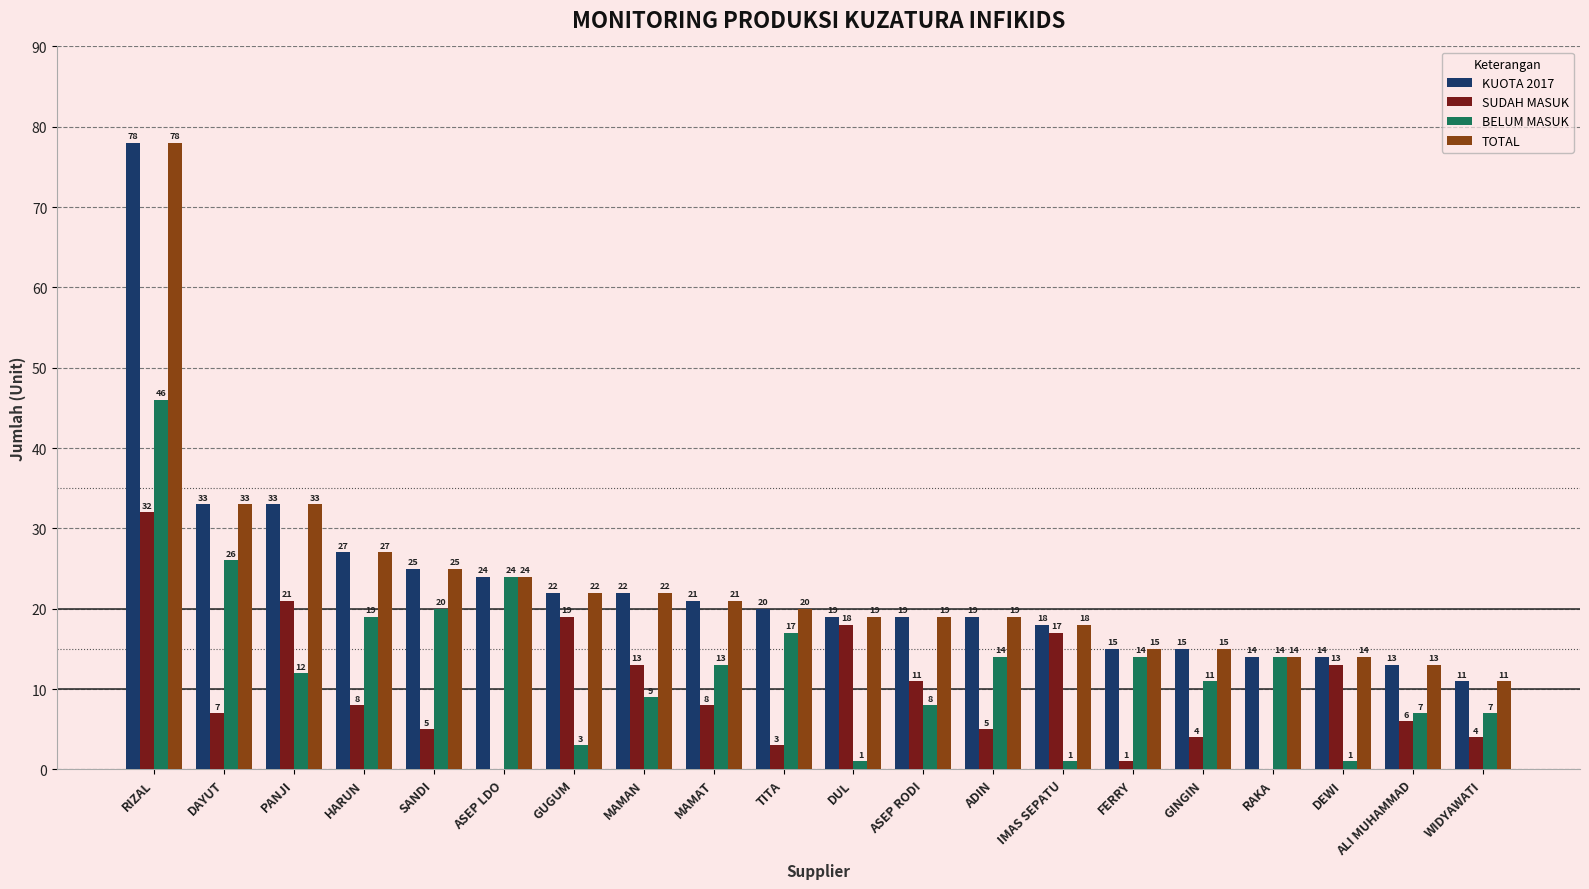

Reading right to left, transcribe all the data shown in this chart.

KUOTA 2017: WIDYAWATI=11	ALI MUHAMMAD=13	DEWI=14	RAKA=14	GINGIN=15	FERRY=15	IMAS SEPATU=18	ADIN=19	ASEP RODI=19	DUL=19	TITA=20	MAMAT=21	MAMAN=22	GUGUM=22	ASEP LDO=24	SANDI=25	HARUN=27	PANJI=33	DAYUT=33	RIZAL=78
SUDAH MASUK: WIDYAWATI=4	ALI MUHAMMAD=6	DEWI=13	RAKA=0	GINGIN=4	FERRY=1	IMAS SEPATU=17	ADIN=5	ASEP RODI=11	DUL=18	TITA=3	MAMAT=8	MAMAN=13	GUGUM=19	ASEP LDO=0	SANDI=5	HARUN=8	PANJI=21	DAYUT=7	RIZAL=32
BELUM MASUK: WIDYAWATI=7	ALI MUHAMMAD=7	DEWI=1	RAKA=14	GINGIN=11	FERRY=14	IMAS SEPATU=1	ADIN=14	ASEP RODI=8	DUL=1	TITA=17	MAMAT=13	MAMAN=9	GUGUM=3	ASEP LDO=24	SANDI=20	HARUN=19	PANJI=12	DAYUT=26	RIZAL=46
TOTAL: WIDYAWATI=11	ALI MUHAMMAD=13	DEWI=14	RAKA=14	GINGIN=15	FERRY=15	IMAS SEPATU=18	ADIN=19	ASEP RODI=19	DUL=19	TITA=20	MAMAT=21	MAMAN=22	GUGUM=22	ASEP LDO=24	SANDI=25	HARUN=27	PANJI=33	DAYUT=33	RIZAL=78